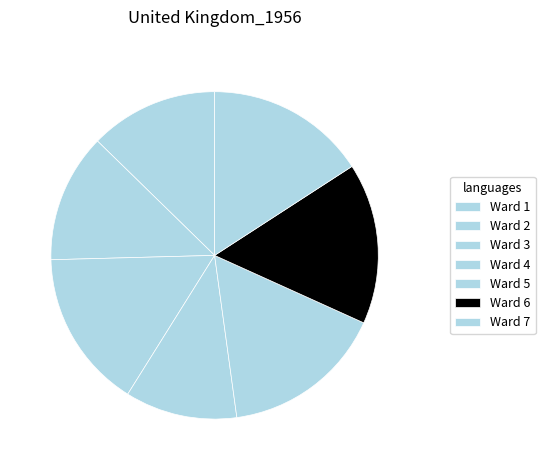

How many segments does this pie chart have?

7